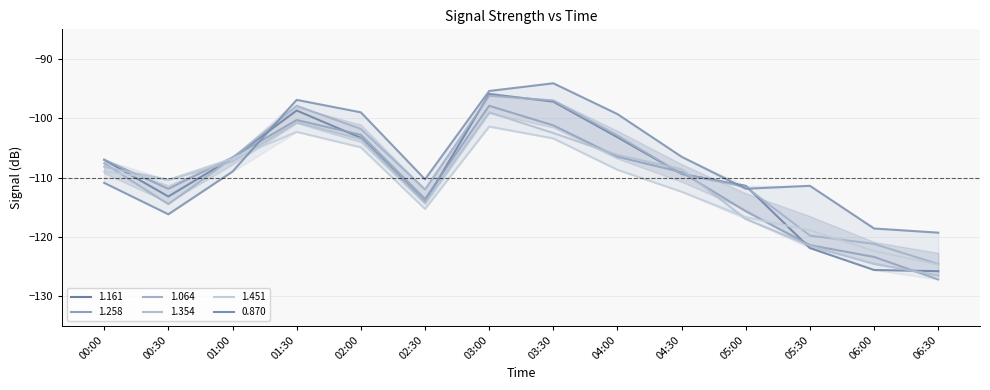

List the series in order of their peak value, lowest first.

1.451, 1.354, 1.258, 1.064, 1.161, 0.870